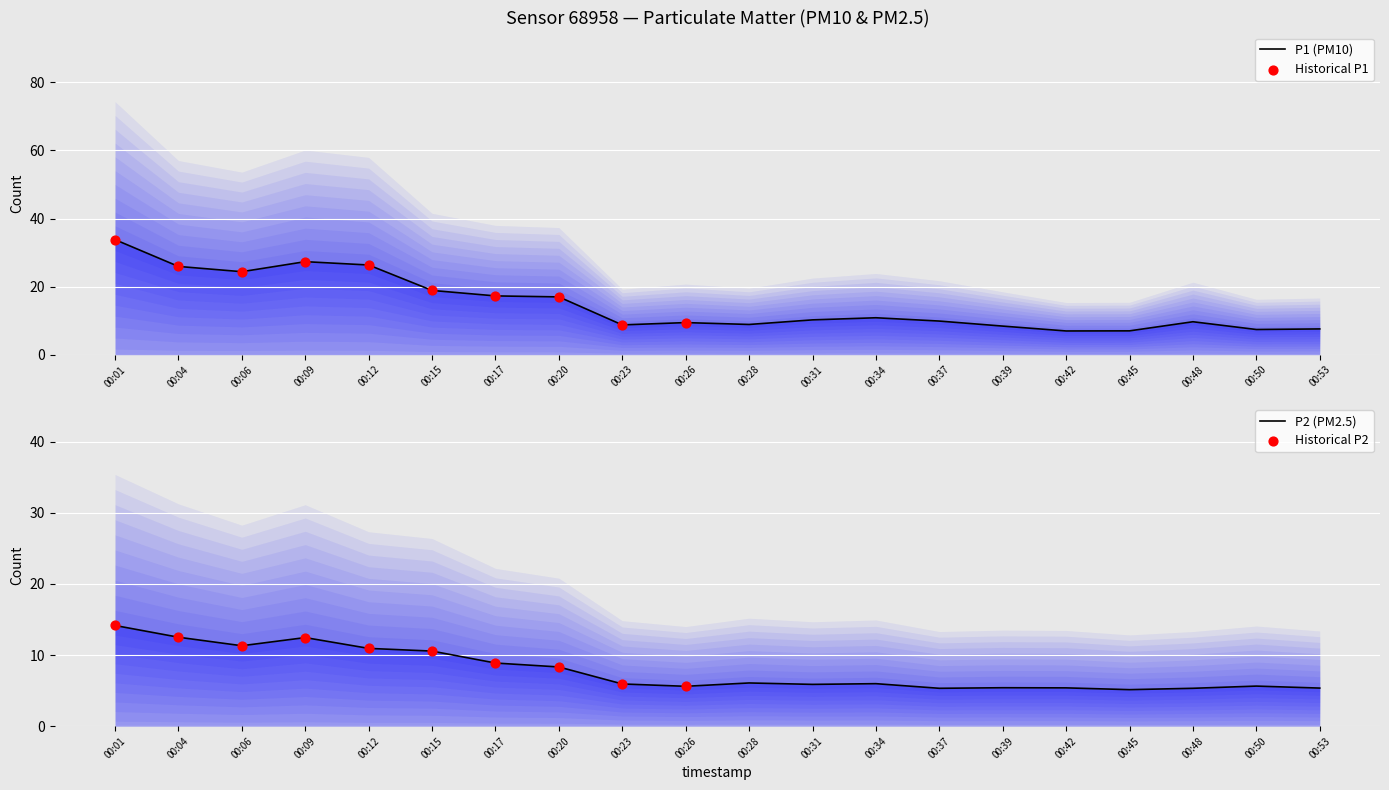

Which series reaches the maximum Y coordinate?

P1